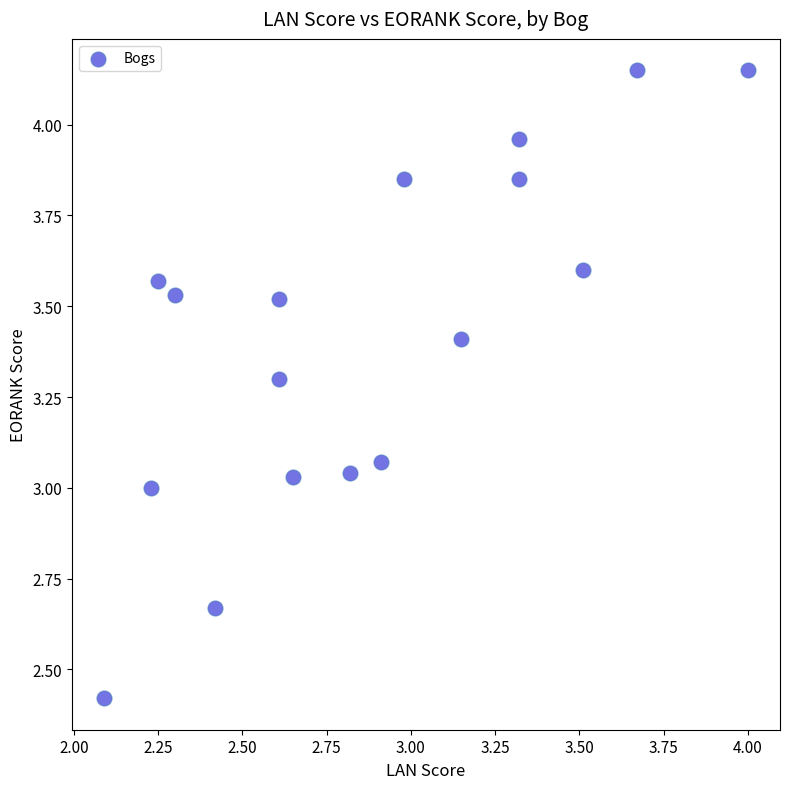

What is the range of Y values (max minus min)?

1.7